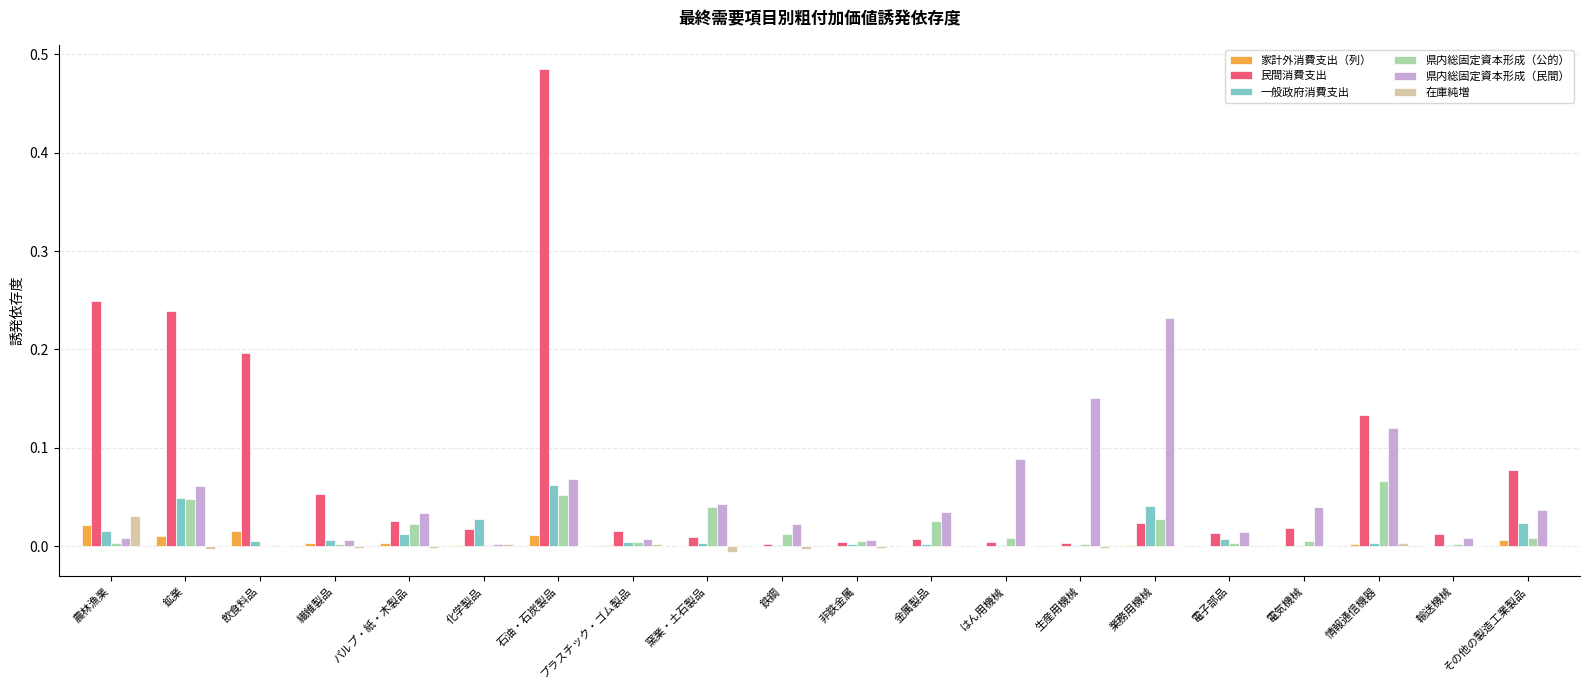

Which category has the highest value in the 県内総固定資本形成（民間） series?

業務用機械